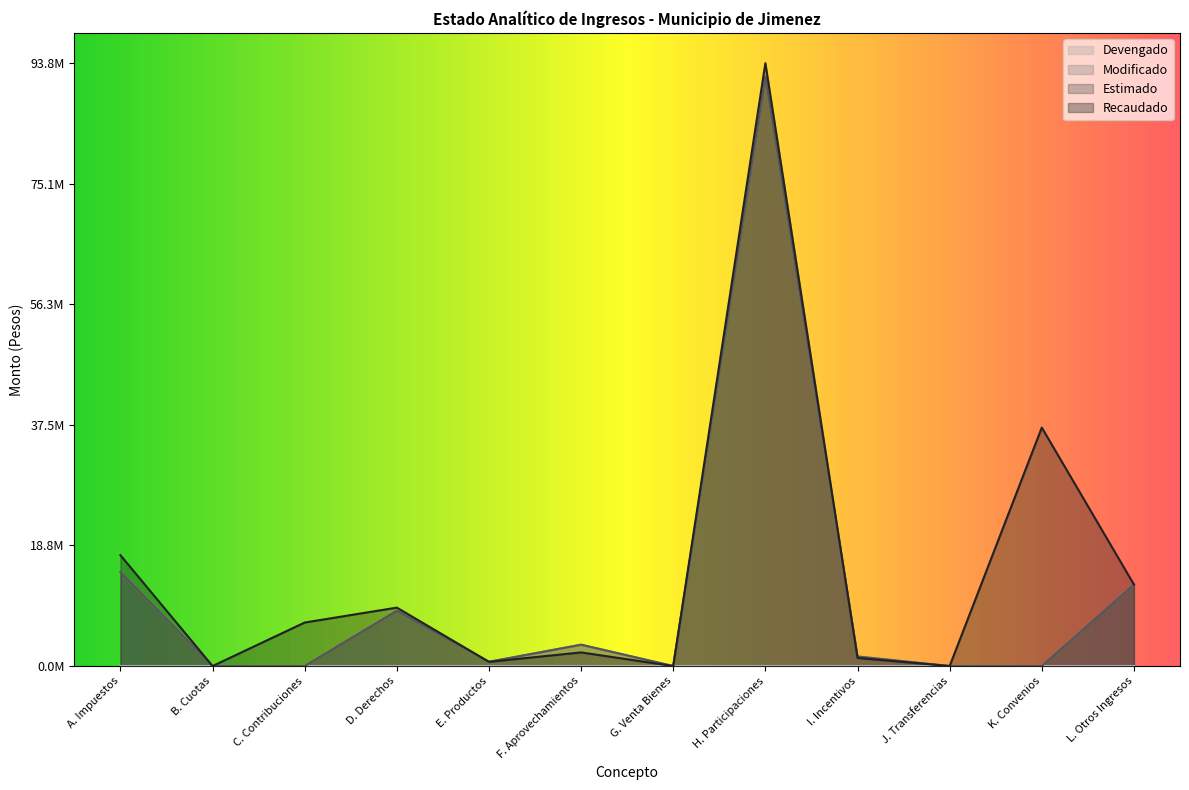

What is the difference between the maximum and second lowest values in the Modificado series?

91709017.0